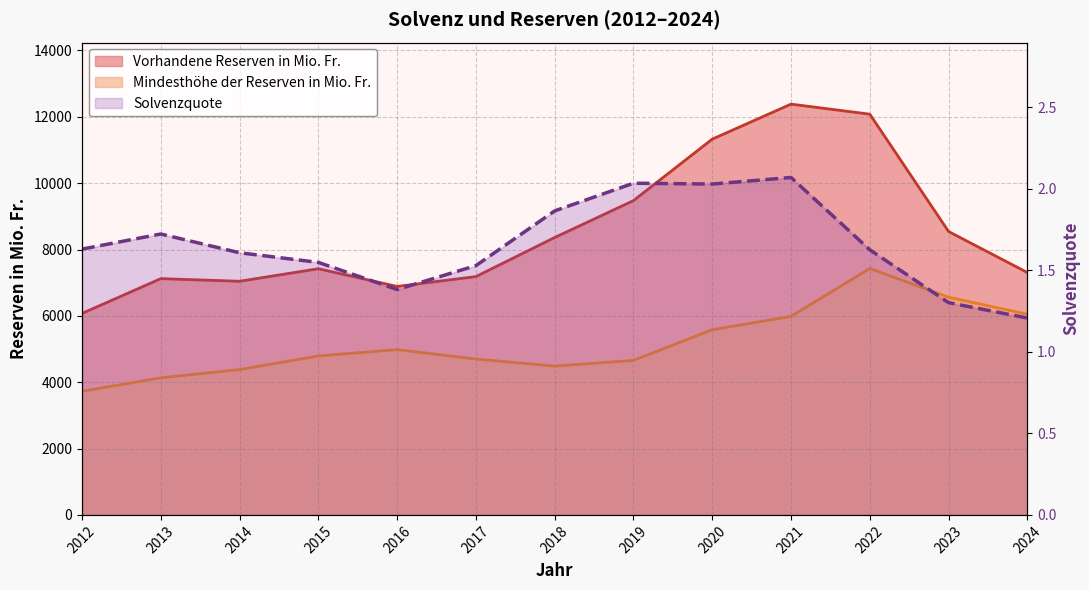

Is it true that the value at 2020 is 3.3?

False